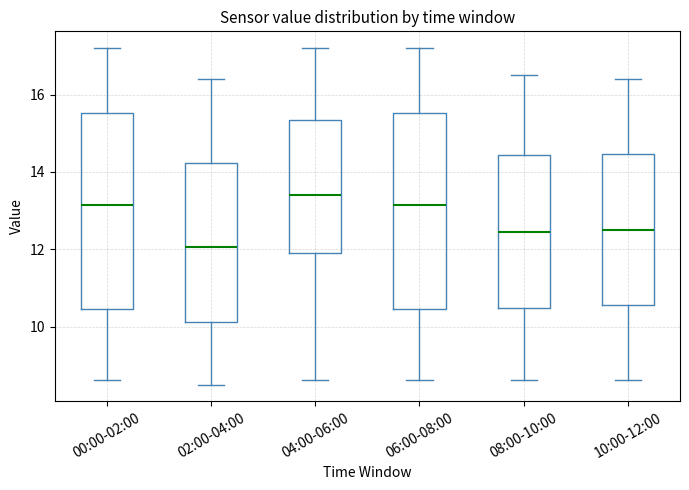

Reading left to right, read every box against the y-axis: the position of its median line, the range the box covers, and the ends of its whiskers. The values are not printed on the chart, so give them approximately, as read against the axis.

00:00-02:00: median 13.2, box 10.4 to 15.6, whiskers 8.6 to 17.2
02:00-04:00: median 12.0, box 10.2 to 14.2, whiskers 8.6 to 16.4
04:00-06:00: median 13.4, box 12.0 to 15.4, whiskers 8.6 to 17.2
06:00-08:00: median 13.2, box 10.4 to 15.6, whiskers 8.6 to 17.2
08:00-10:00: median 12.4, box 10.4 to 14.4, whiskers 8.6 to 16.6
10:00-12:00: median 12.6, box 10.6 to 14.4, whiskers 8.6 to 16.4